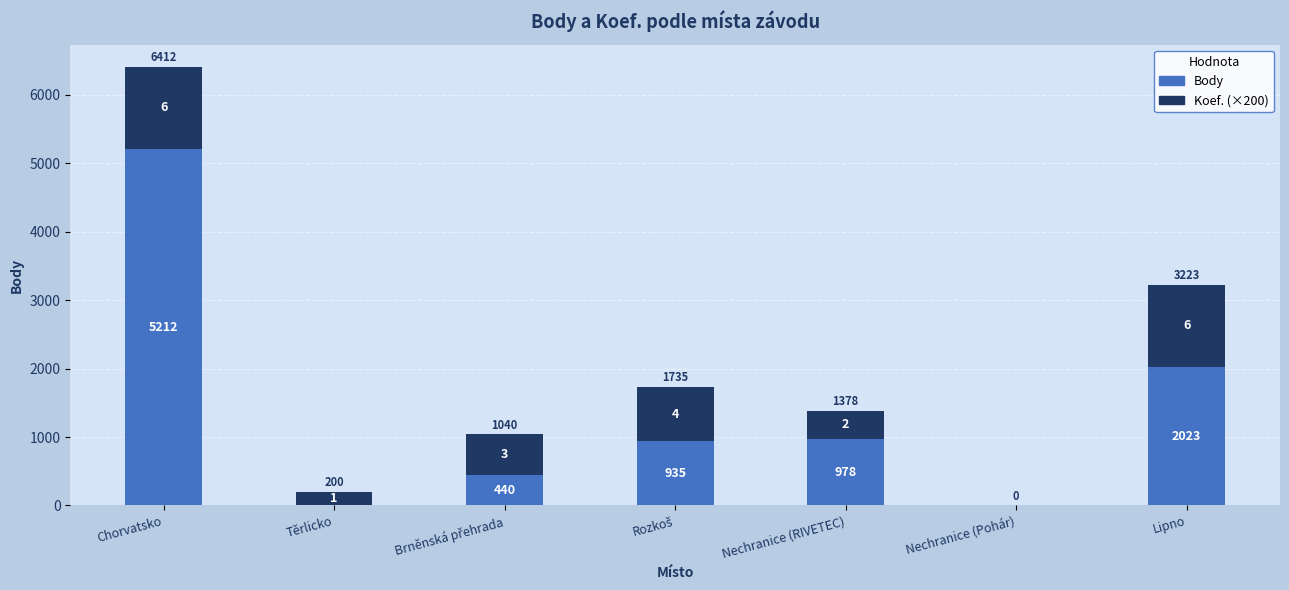

Between Brněnská přehrada and Nechranice (RIVETEC), which is larger?

Nechranice (RIVETEC)